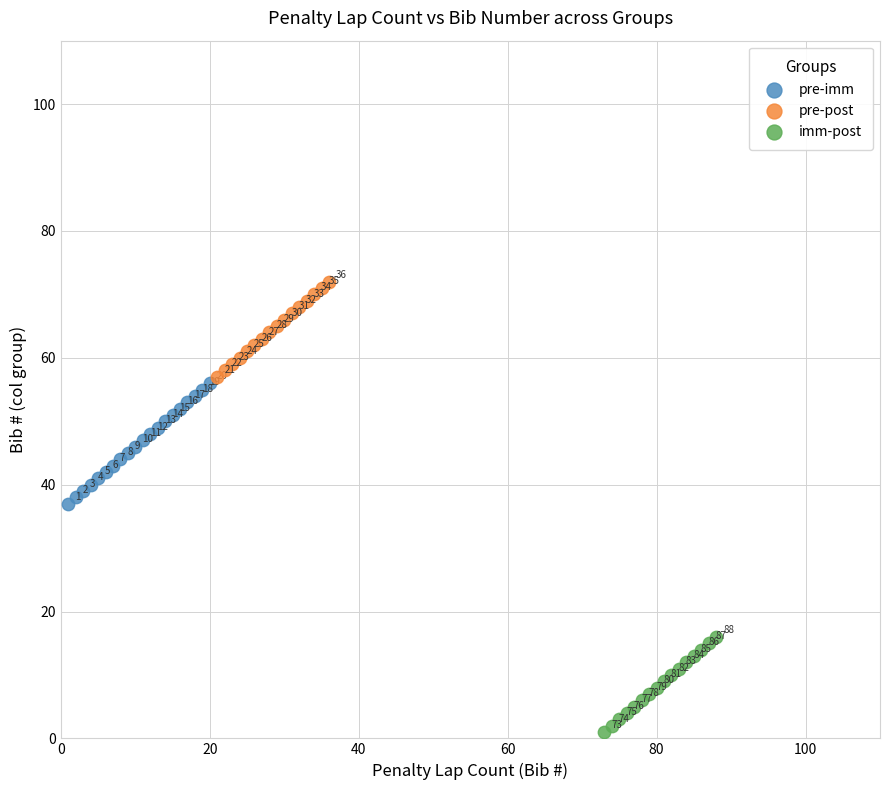

Which series reaches the minimum Y coordinate?

imm-post